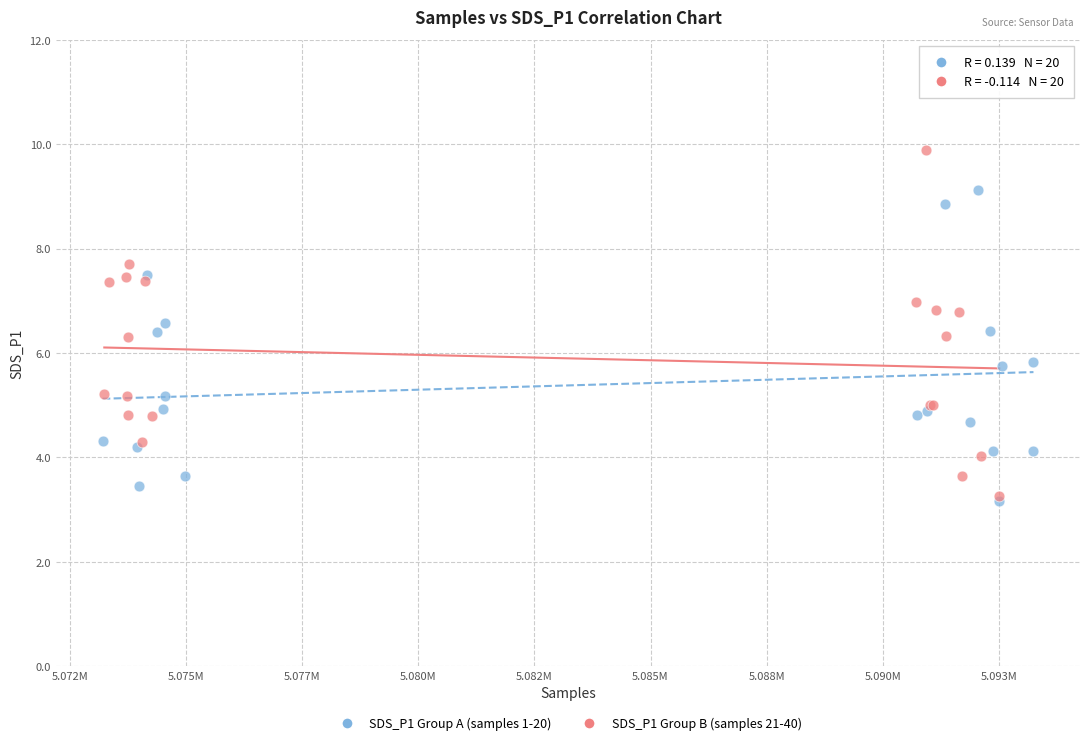

What are all the series names shown in the legend?

SDS_P1 Group A (samples 1-20), SDS_P1 Group B (samples 21-40)